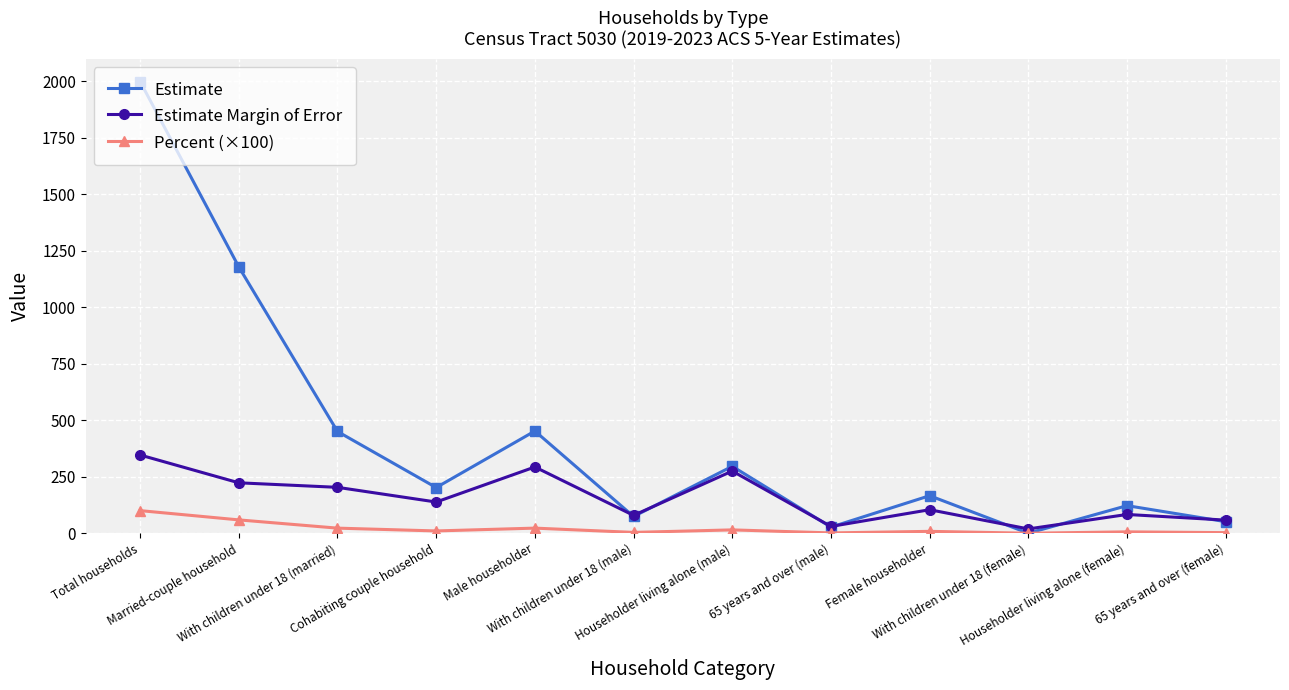

Does the chart have visible grid lines?

Yes